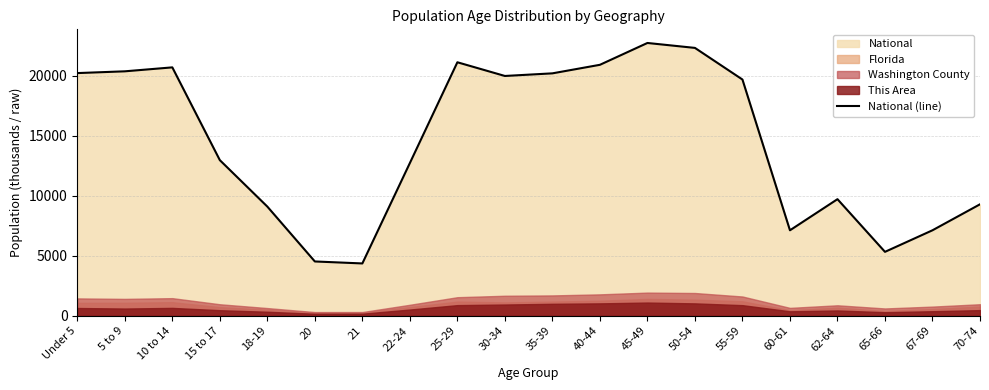

How many data points are less than 19664?

10